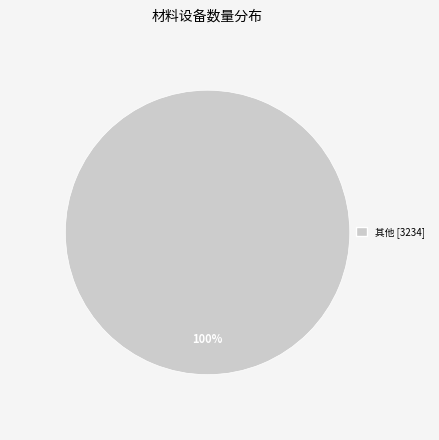

True or false: 其他 [3234] accounts for 100% of the total.

True